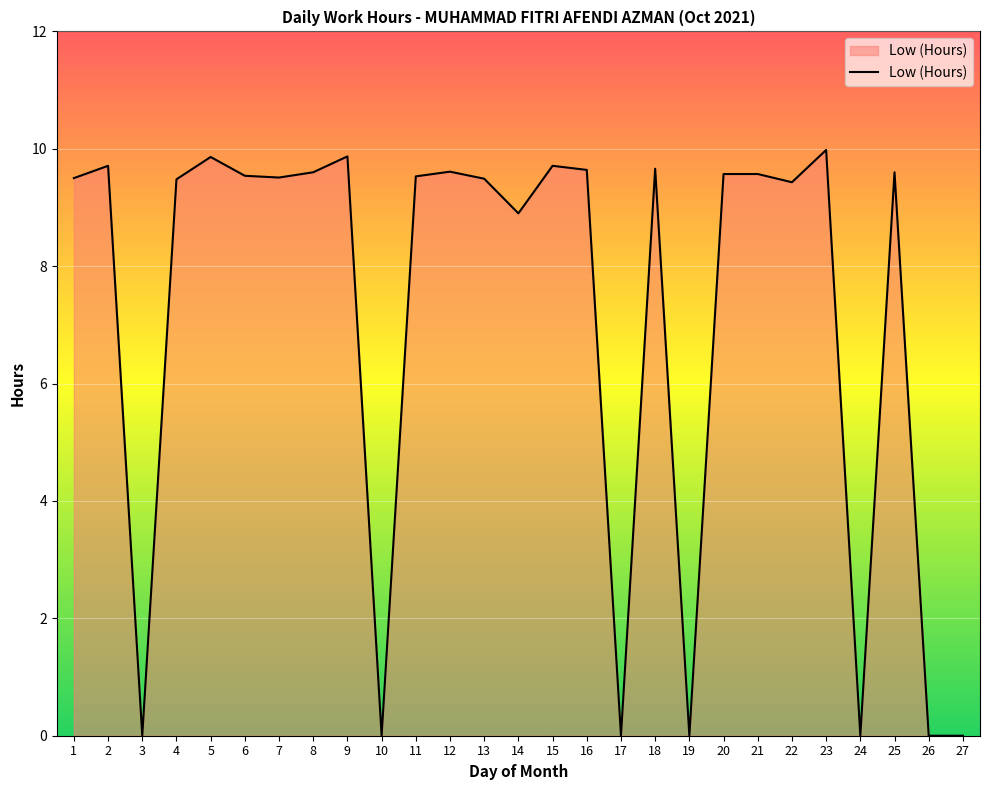

What is the difference between the maximum and minimum values?

10.0